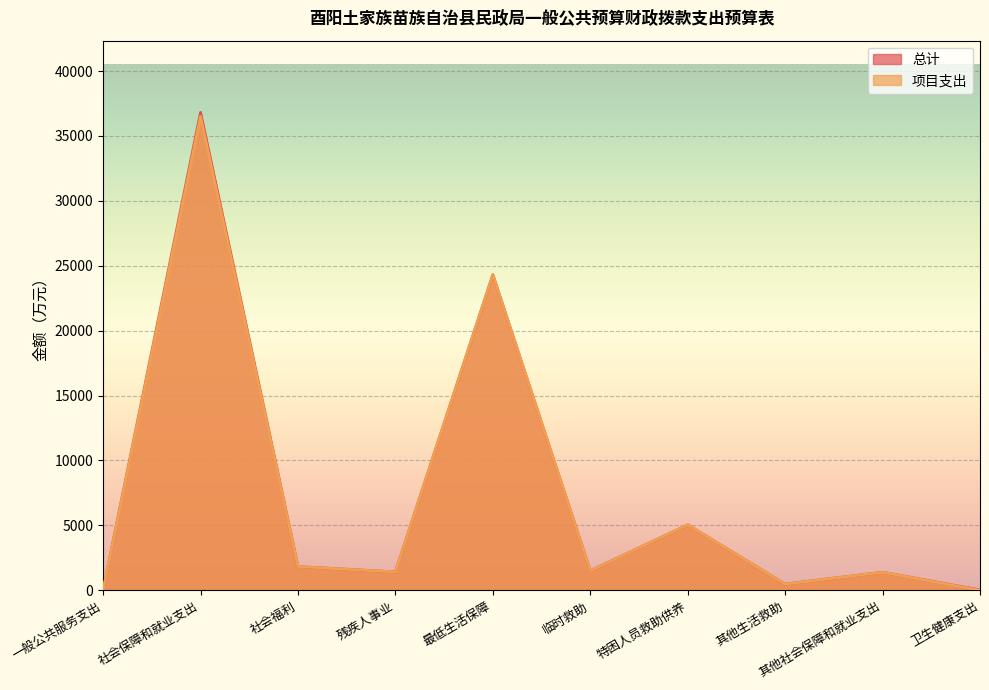

Where is the first local minimum for 项目支出?

残疾人事业